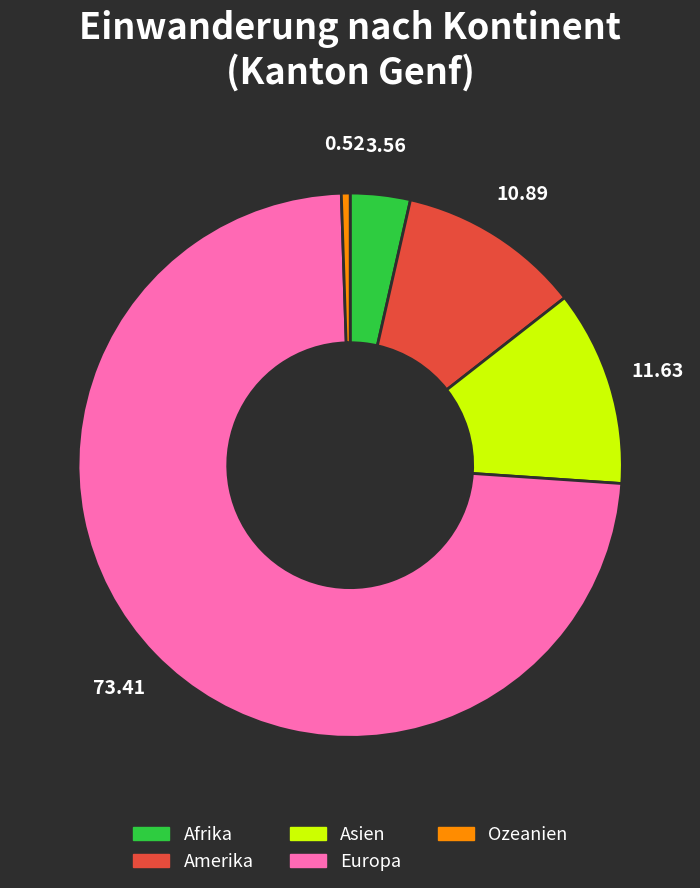

What is the largest slice in the pie chart?

Europa